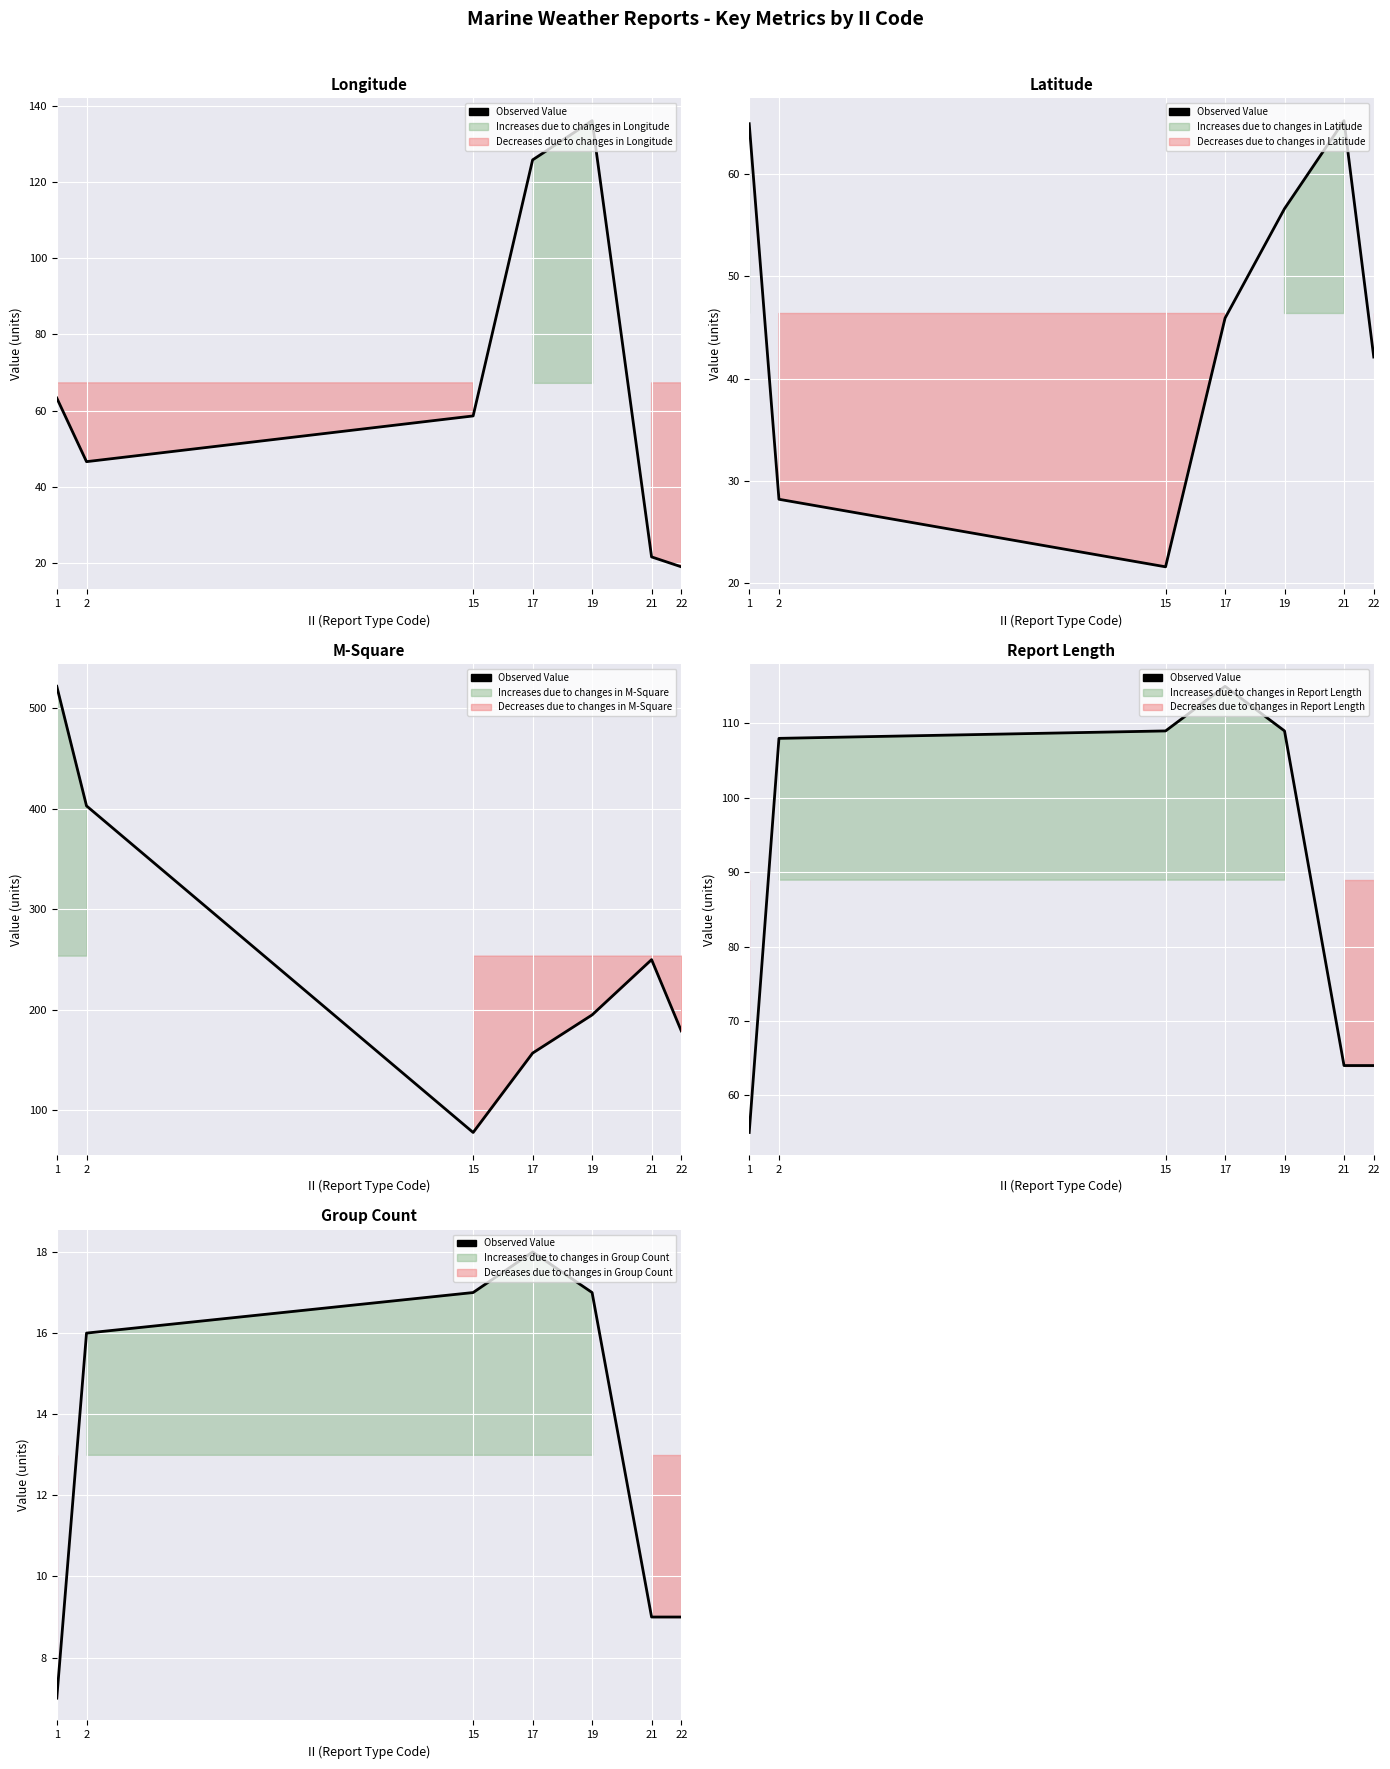

True or false: the data shows 10 at 1.

False